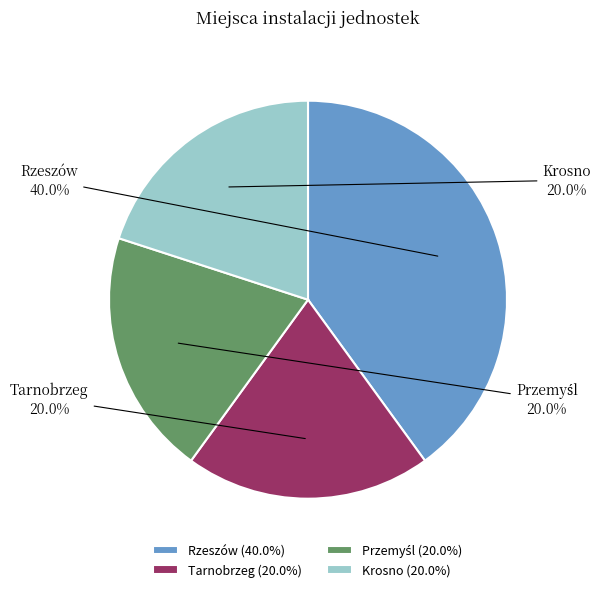

The Rzeszów slice represents 40% of the pie. True or false?

True